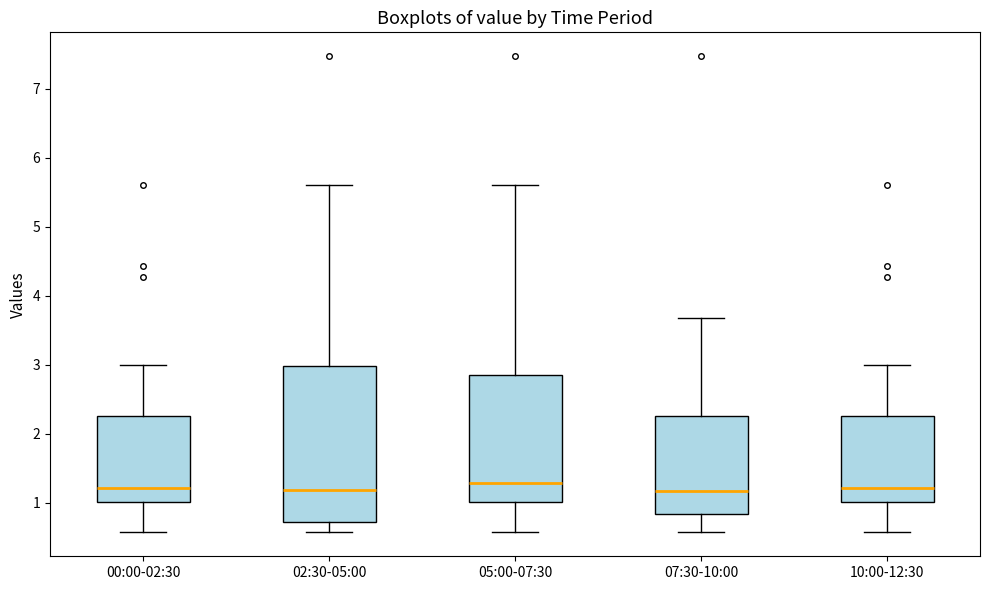

Reading left to right, transcribe this box plot: for each box, give where its median line is, the range the box spans, and where its two whiskers end, as read against the y-axis. The values are not printed on the chart, so give them approximately, as read against the axis.

00:00-02:30: median 1.2, box 1.0 to 2.3, whiskers 0.6 to 3.0
02:30-05:00: median 1.2, box 0.7 to 3.0, whiskers 0.6 to 5.6
05:00-07:30: median 1.3, box 1.0 to 2.9, whiskers 0.6 to 5.6
07:30-10:00: median 1.2, box 0.8 to 2.3, whiskers 0.6 to 3.7
10:00-12:30: median 1.2, box 1.0 to 2.3, whiskers 0.6 to 3.0